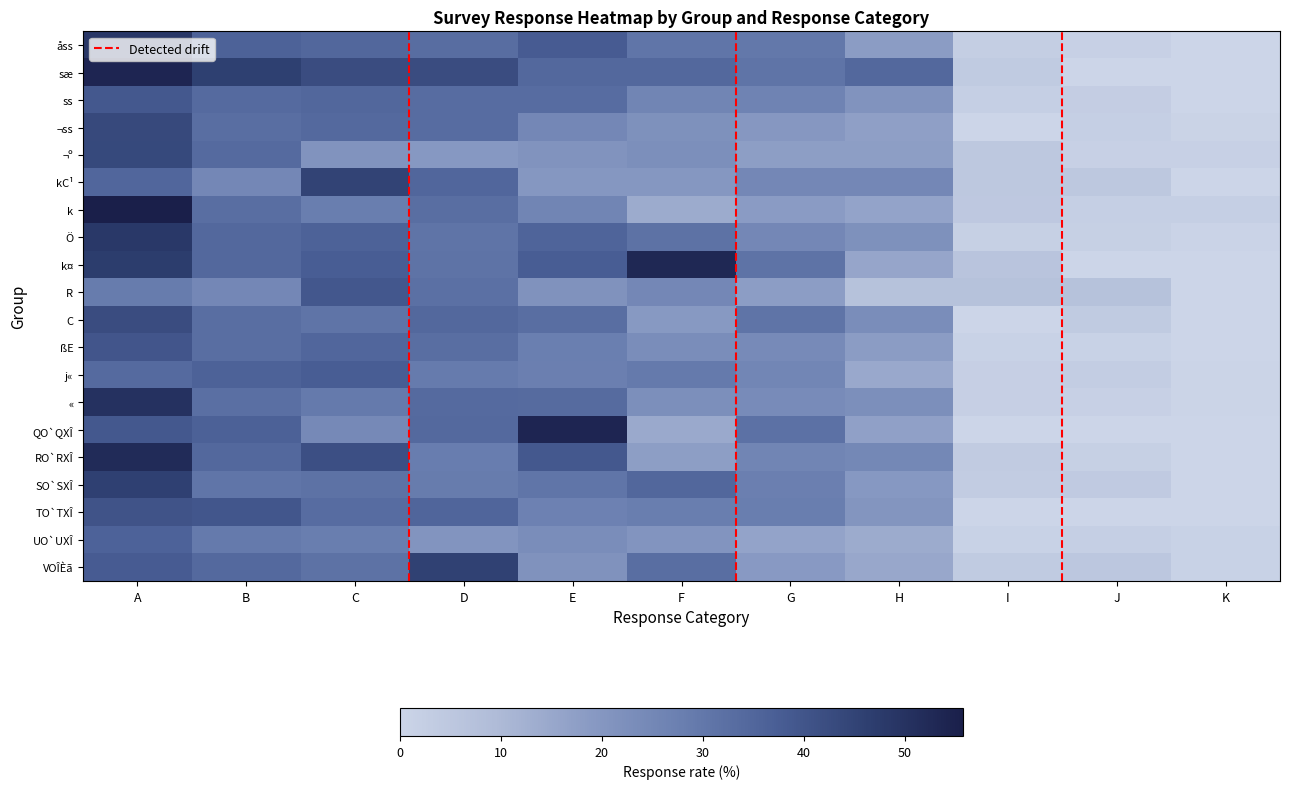

Rank the series at G from lowest to highest value.

UO`UXÎ, ¬º, R, k, VOÎÈã, ¬ss, «, ßE, kC¹, Ö, j«, RO`RXÎ, ss, SO`SXÎ, TO`TXÎ, åss, sæ, C, k¤, QO`QXÎ